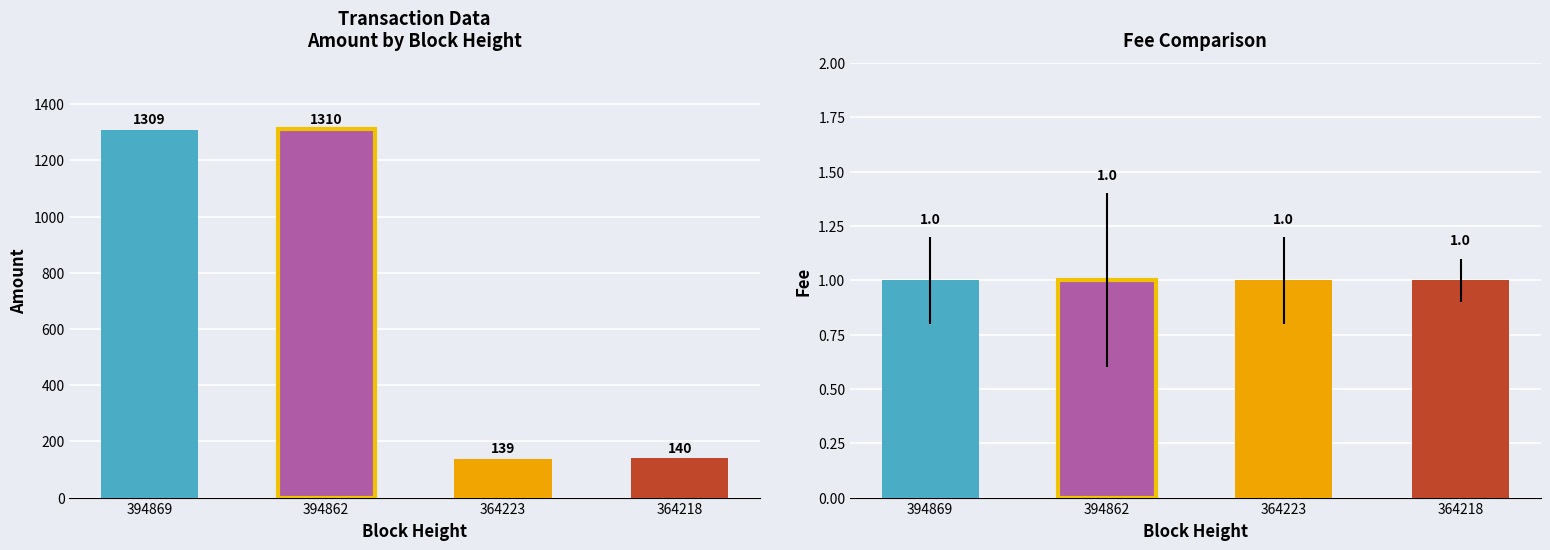

Read the Fee value at 394862.

1